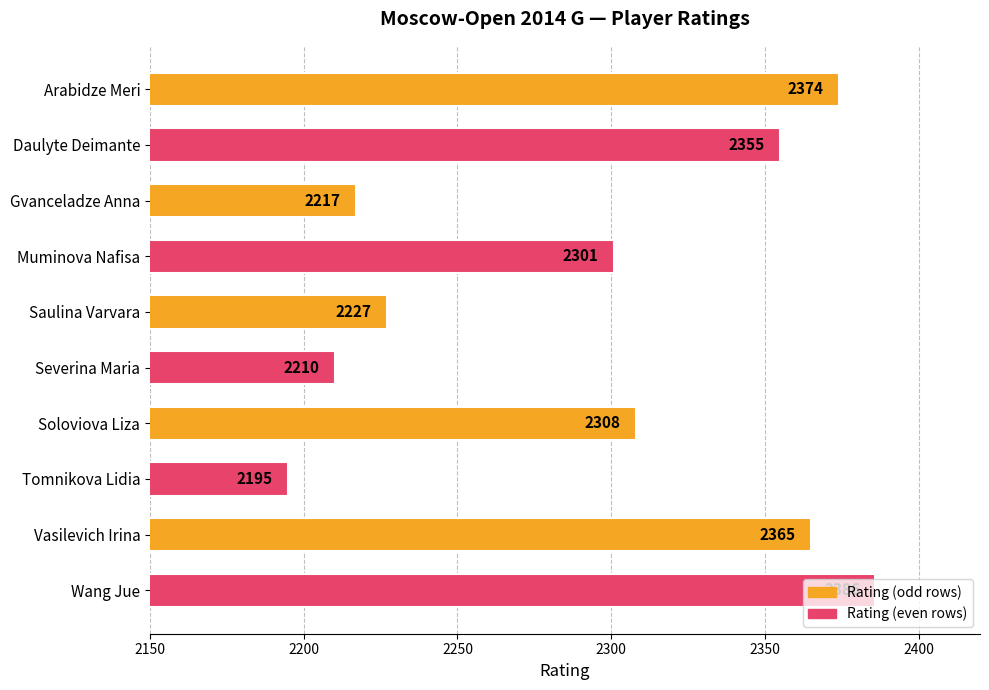

At which category does the chart reach its peak across all series?

Wang Jue